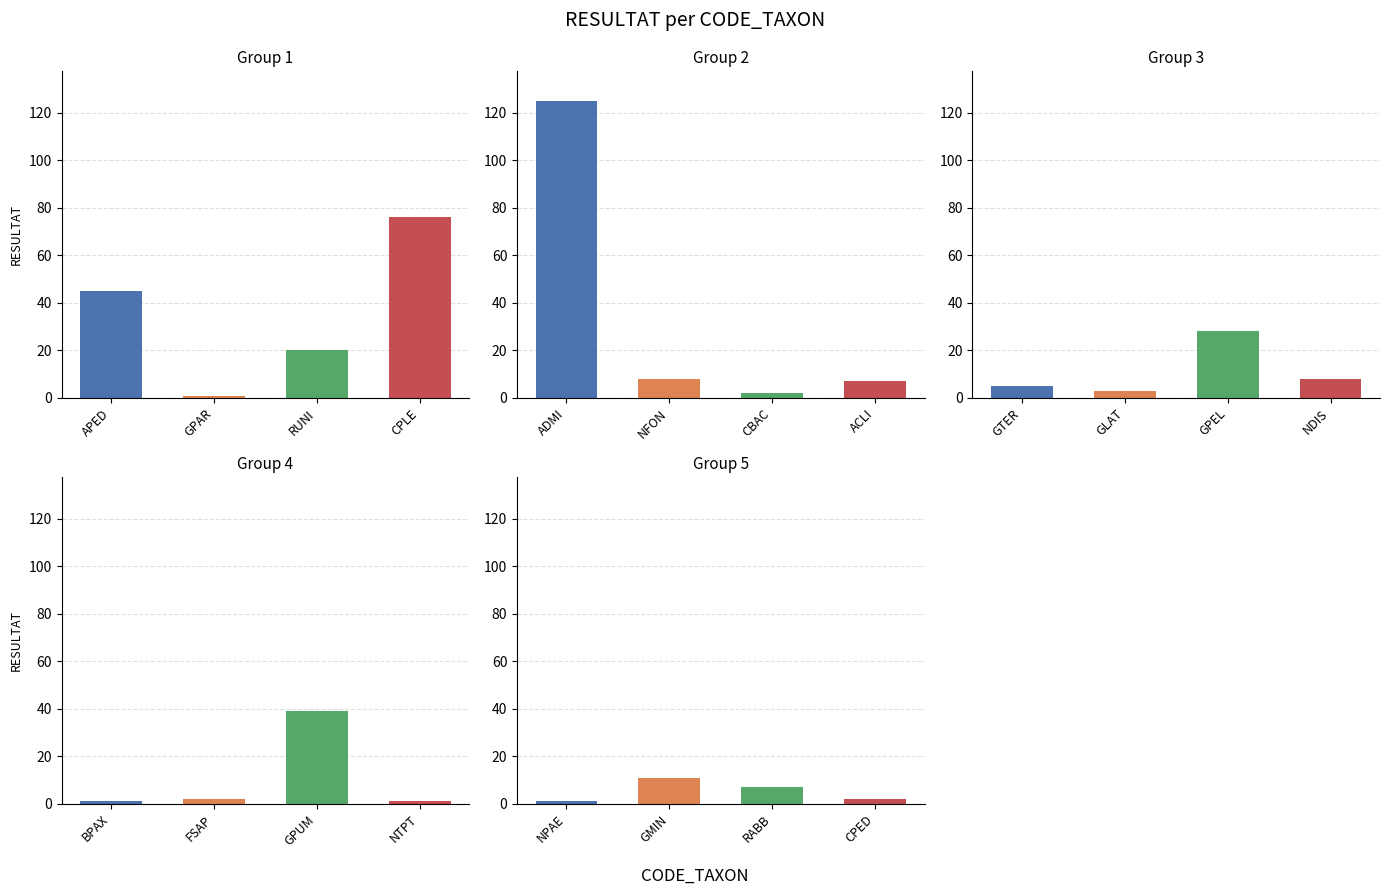

List the labels in order of value, smallest first.

GPAR, BPAX, NTPT, NPAE, CBAC, FSAP, CPED, GLAT, GTER, ACLI, RABB, NFON, NDIS, GMIN, RUNI, GPEL, GPUM, APED, CPLE, ADMI